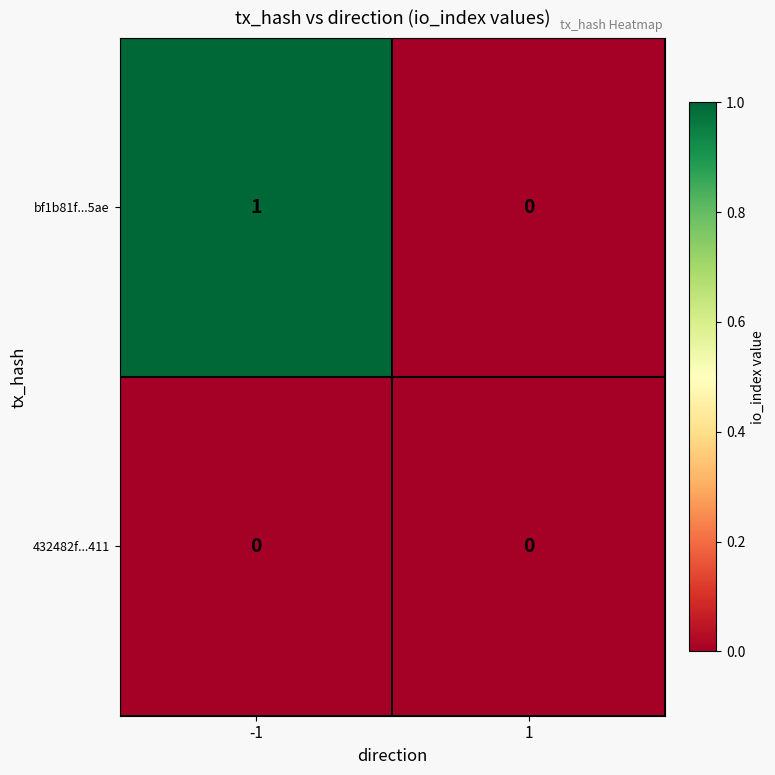

How many data points does each series have?

2